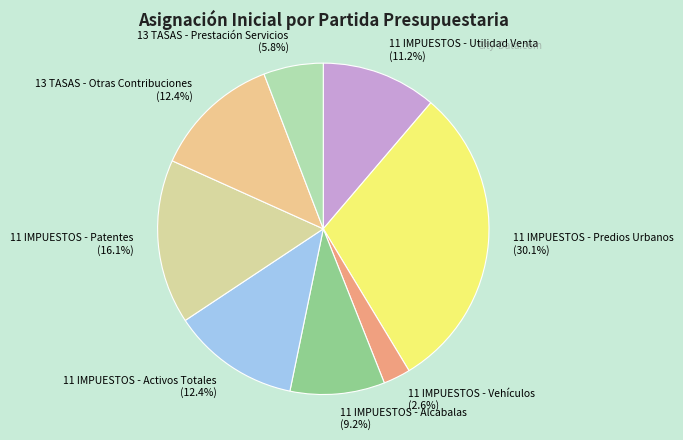

How much of the chart is everything except 11 IMPUESTOS - Alcabalas (9.2%)?

90.8%